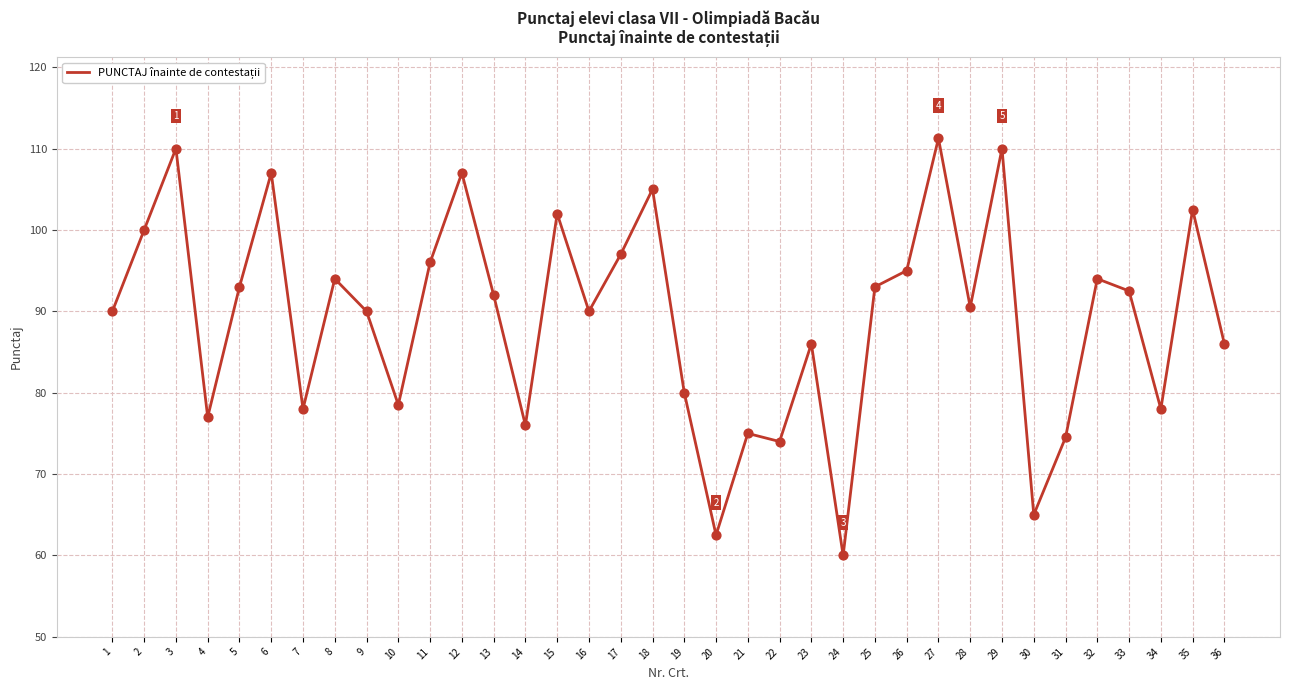

What is the change in value from 1 to 18?

+15.0